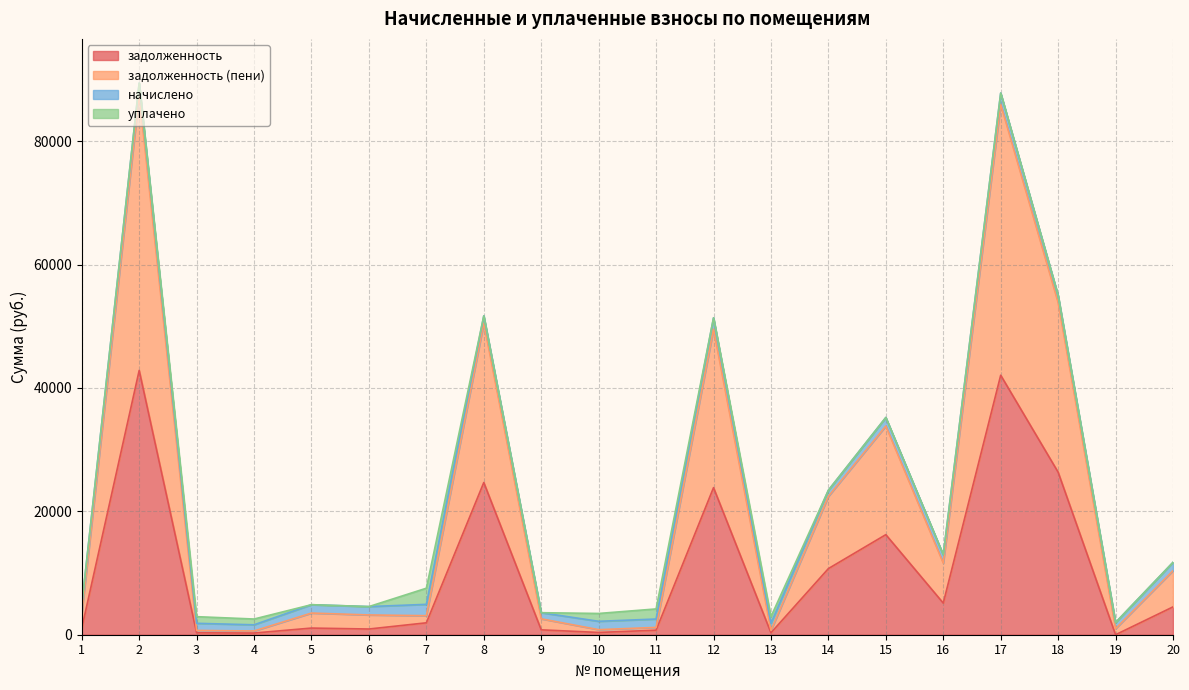

What is the highest value of the задолженность series?

42845.4